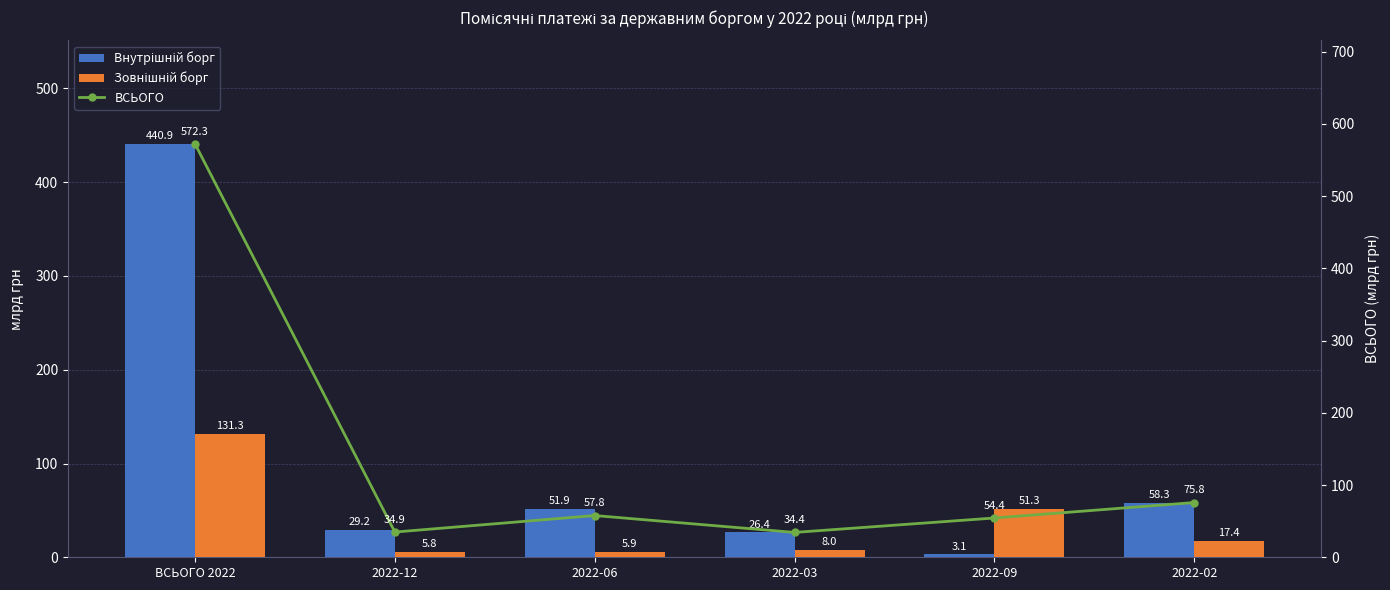

The ВСЬОГО series shows 7.5 at 2022-12. True or false?

False